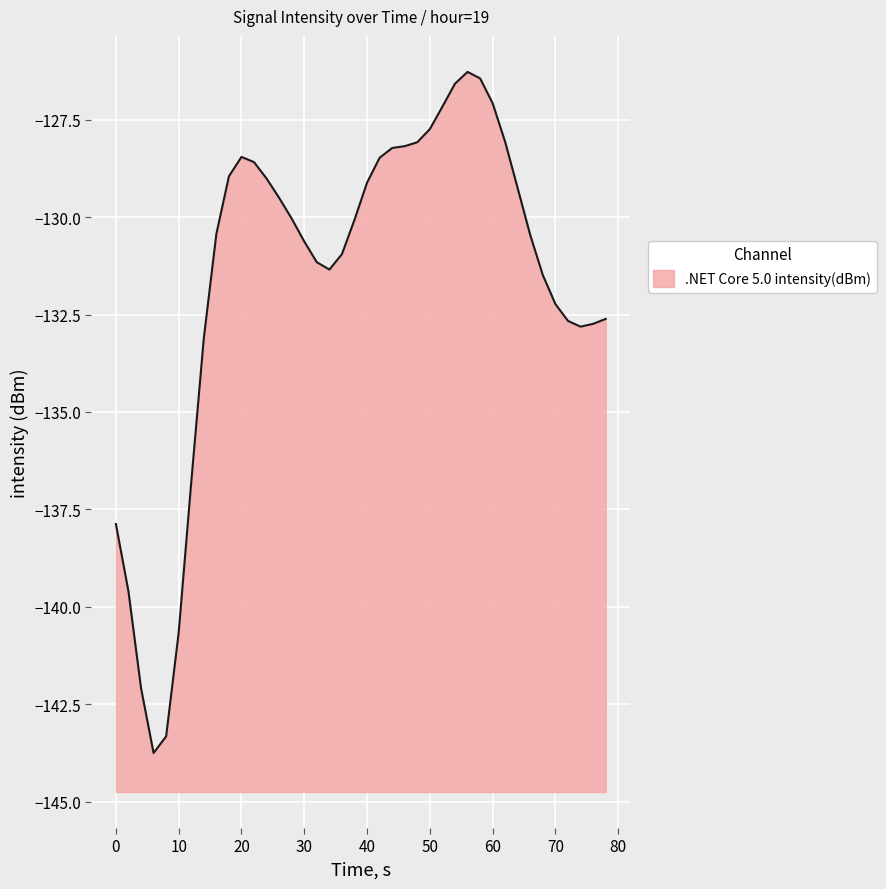

What is the change in value from 50 to 70?

-4.5